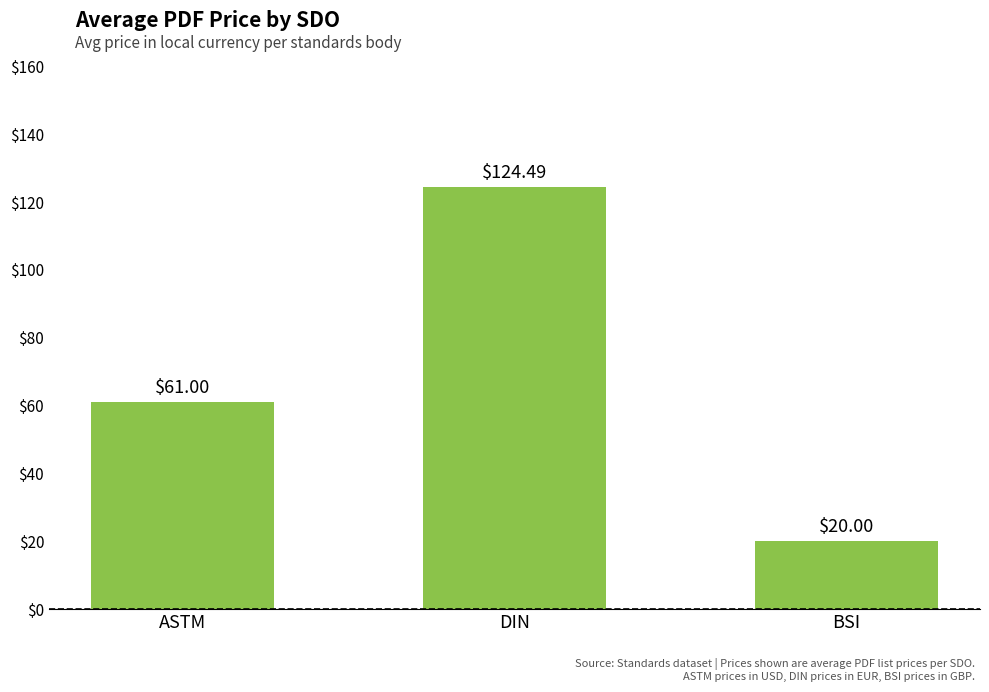

What position from the left is BSI?

3